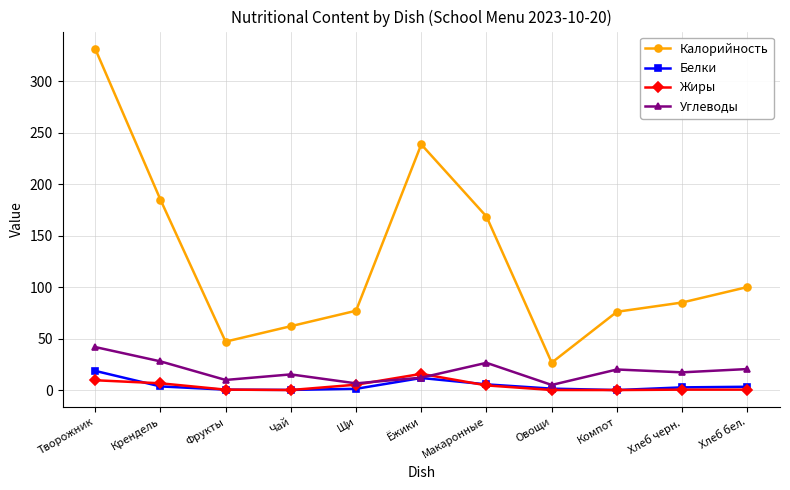

What is the value of the Углеводы point at the 6th from the left?

12.0